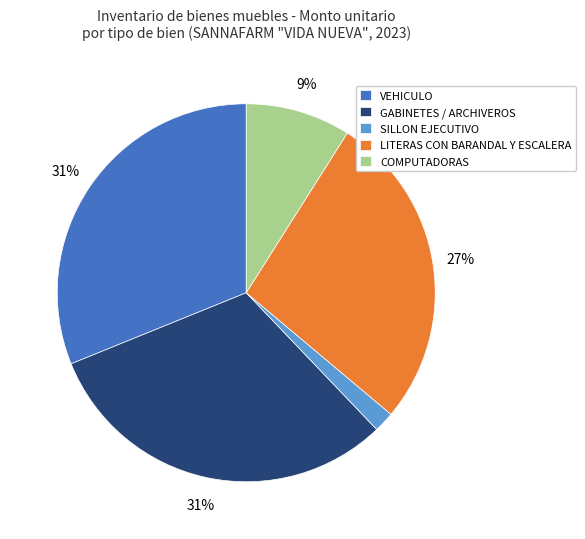

How many segments does this pie chart have?

5